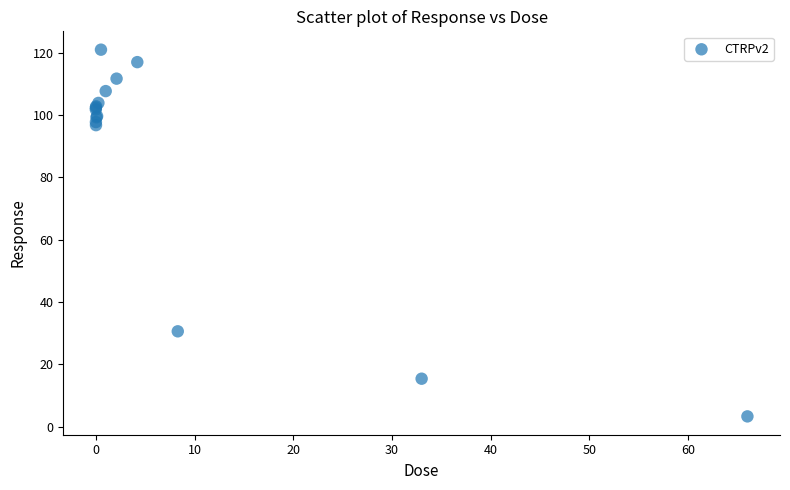

What Y value in the scatter plot is closest to 62?

30.6